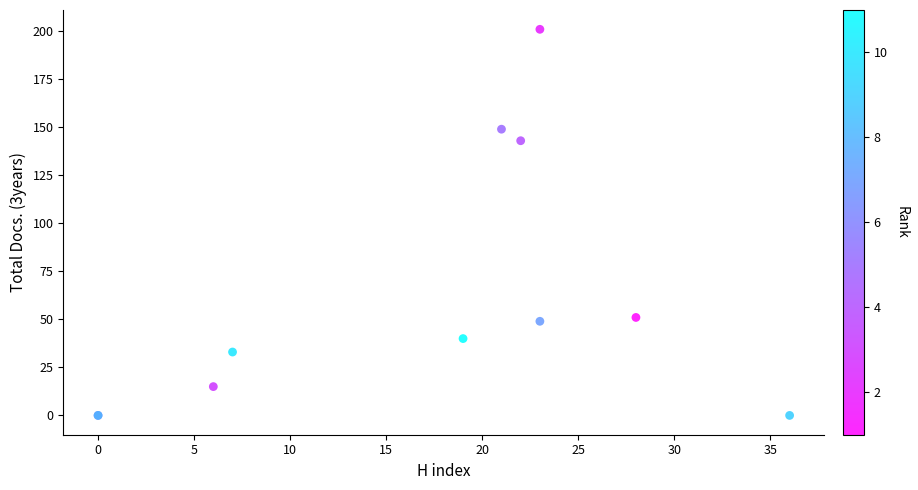

What Y value in the scatter plot is closest to 100?

143